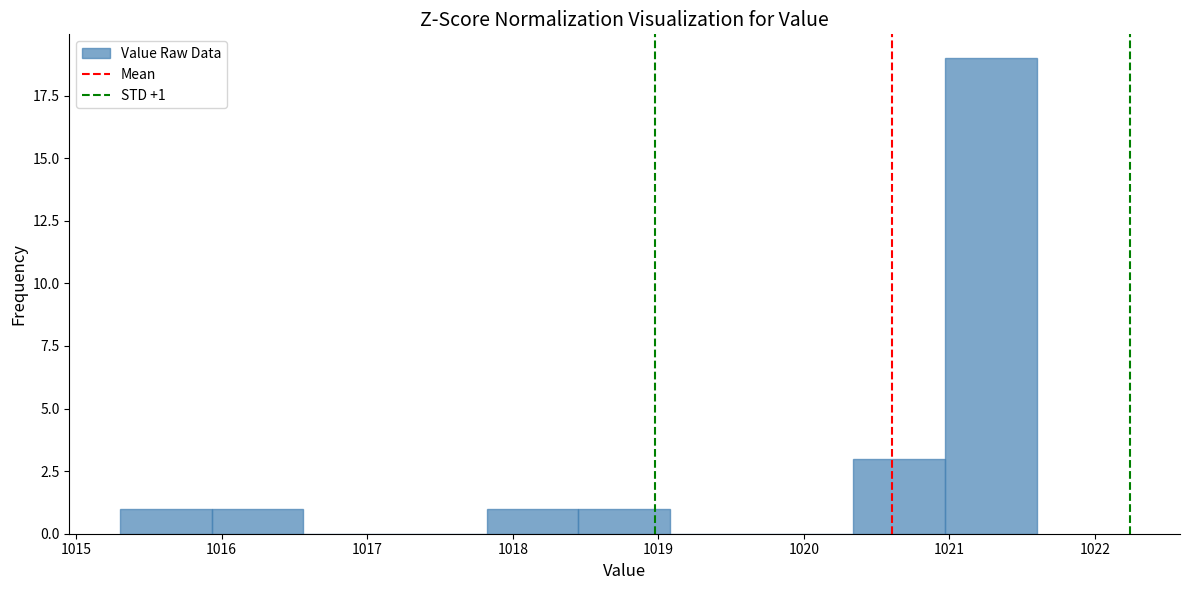

Over which range of the x-axis is the bar tallest?

1020.97 to 1021.60